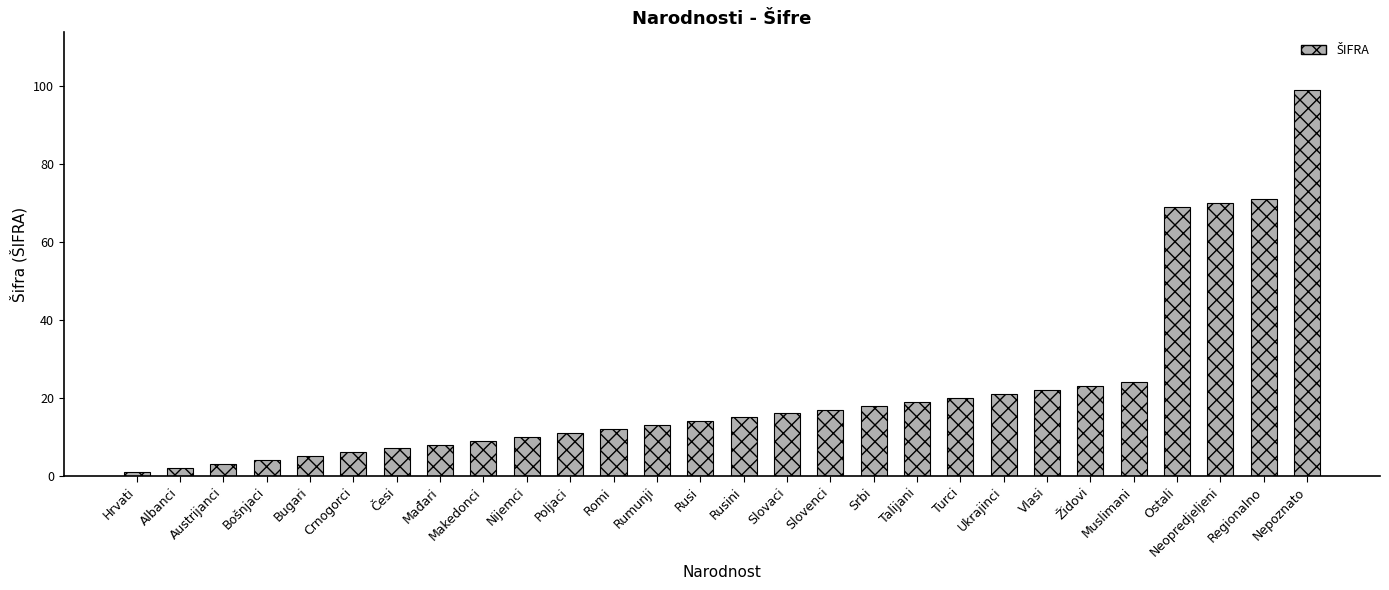

What is the sum of all values?

609